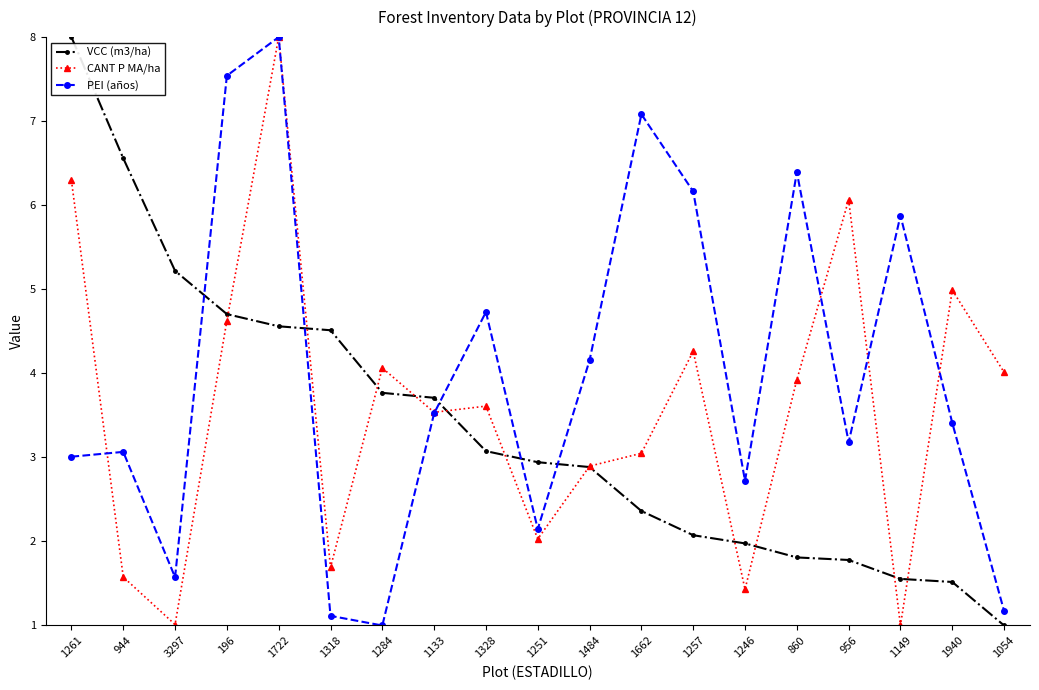

How many intersections are there between VCC (m3/ha) and CANT P MA/ha?

11